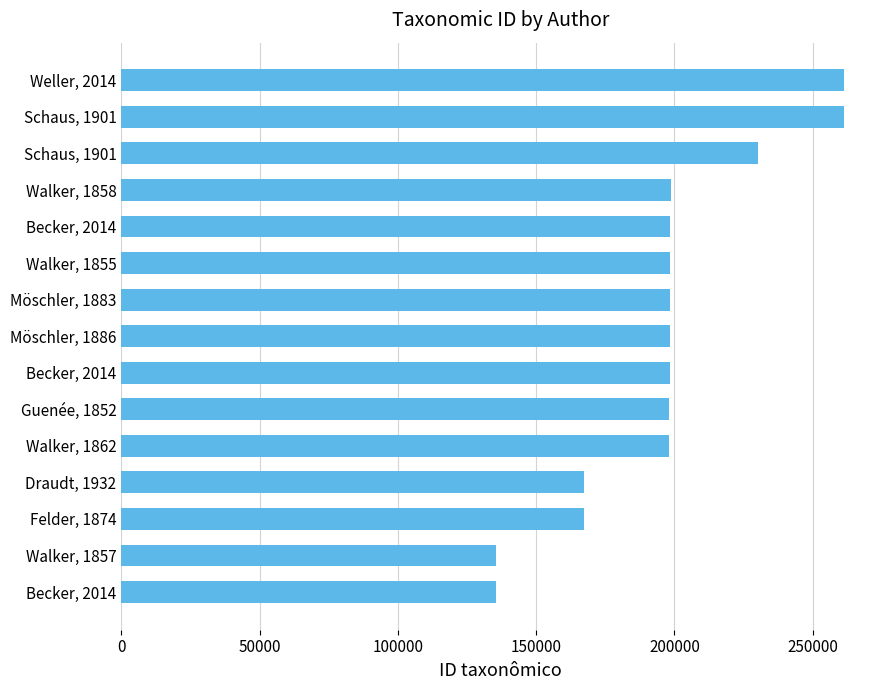

What is the difference between the second highest and second lowest values?

125796